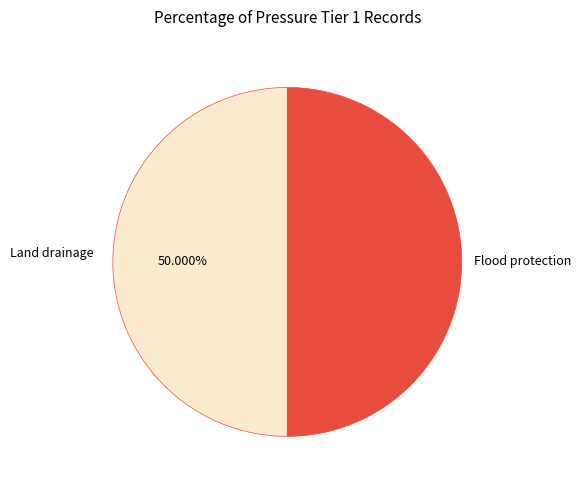

How many segments does this pie chart have?

2